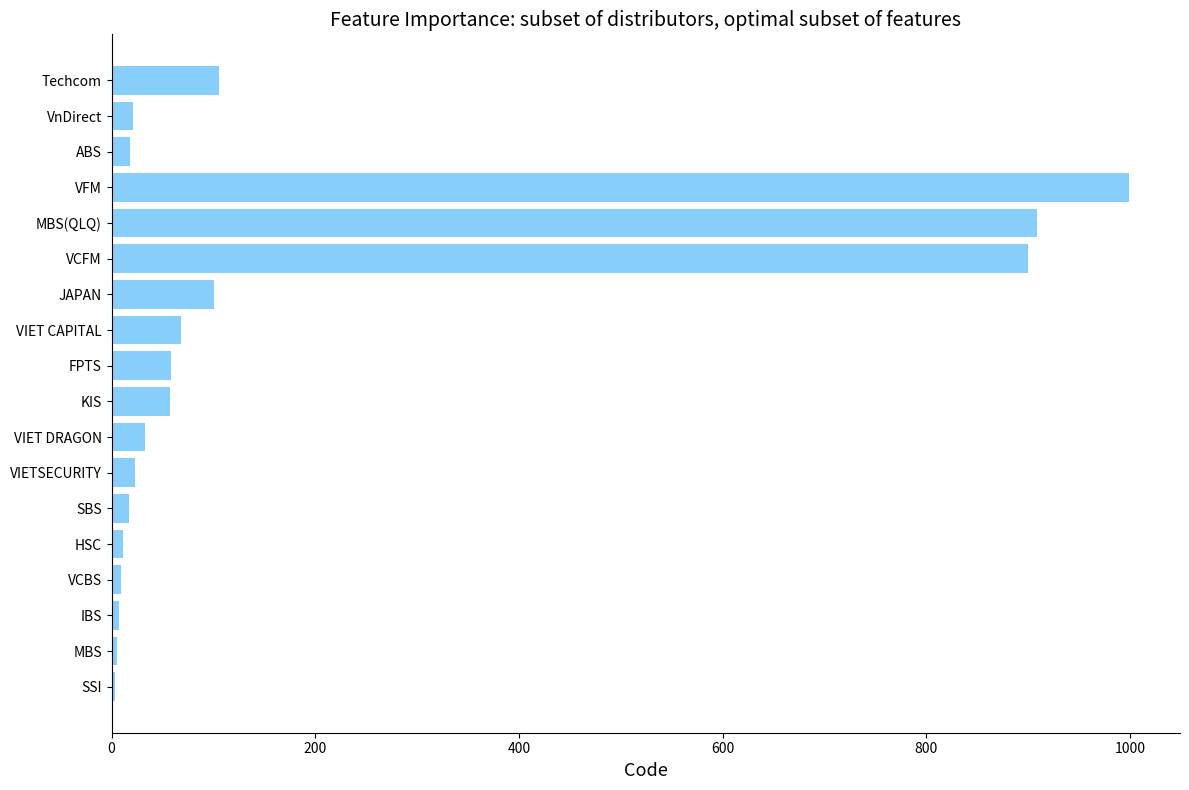

Between VIET CAPITAL and VIETSECURITY, which is larger?

VIET CAPITAL